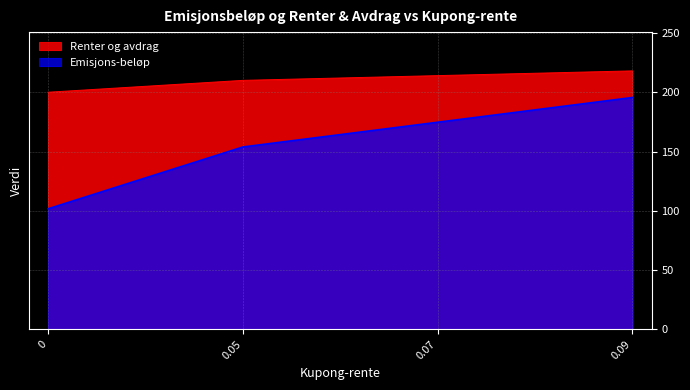

Which series changed the most between 0.07 and 0.09?

Emisjons-beløp